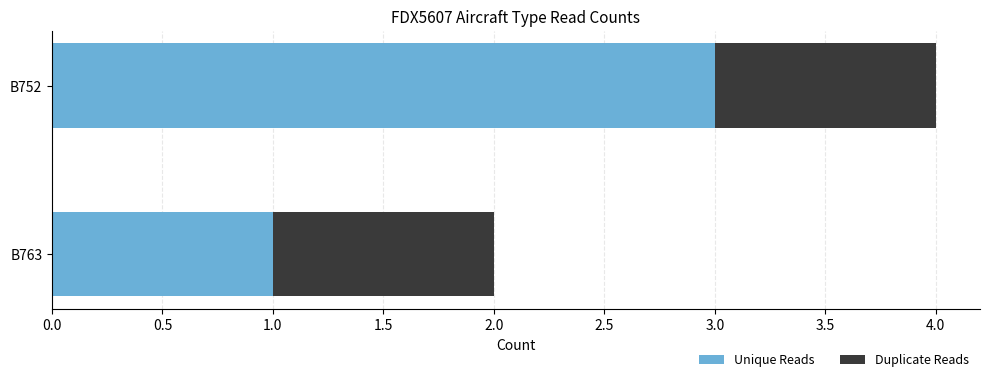

At which label does Unique Reads reach its peak?

B752